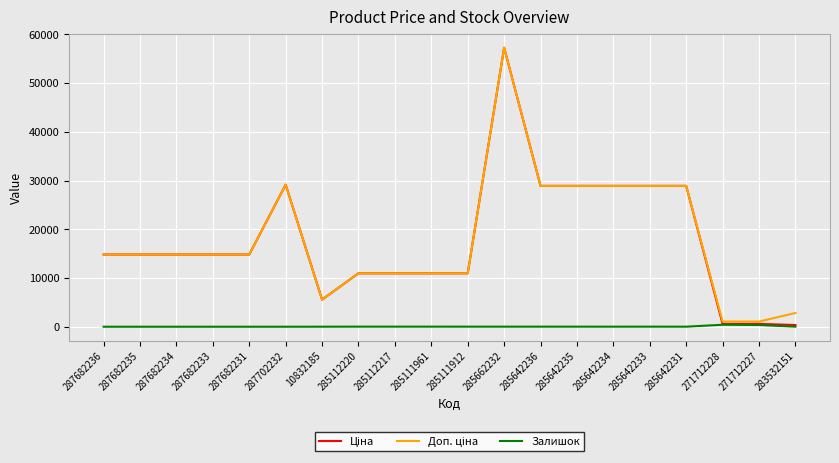

What is the spread (max minus min) of values at 287682235?

14817.6